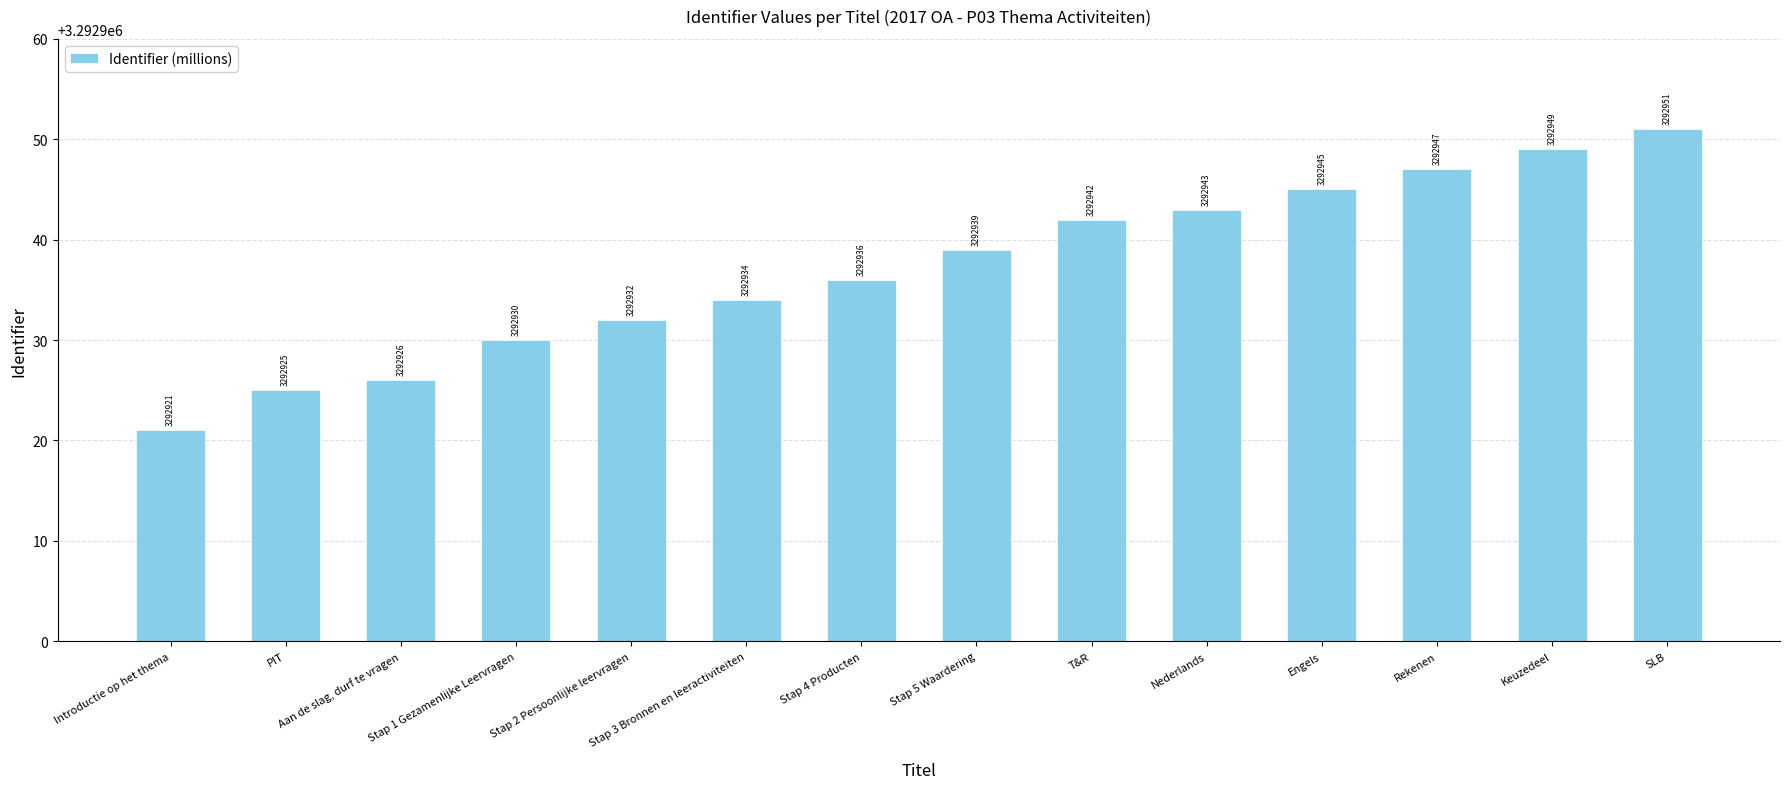

What position from the right is Nederlands?

5